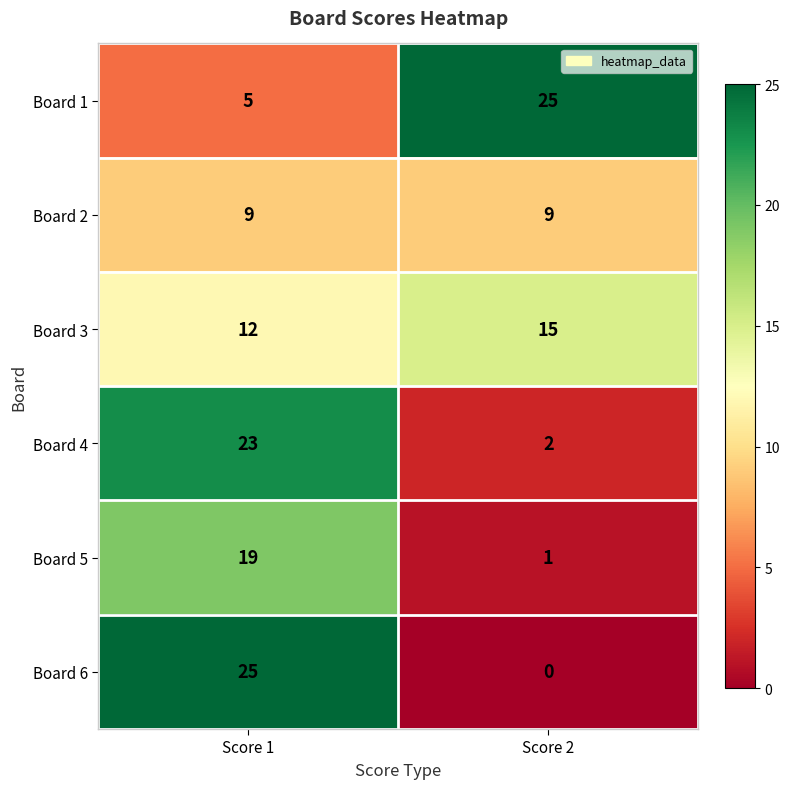

Reading left to right, transcribe all the data shown in this chart.

Board 1: 5	25
Board 2: 9	9
Board 3: 12	15
Board 4: 23	2
Board 5: 19	1
Board 6: 25	0